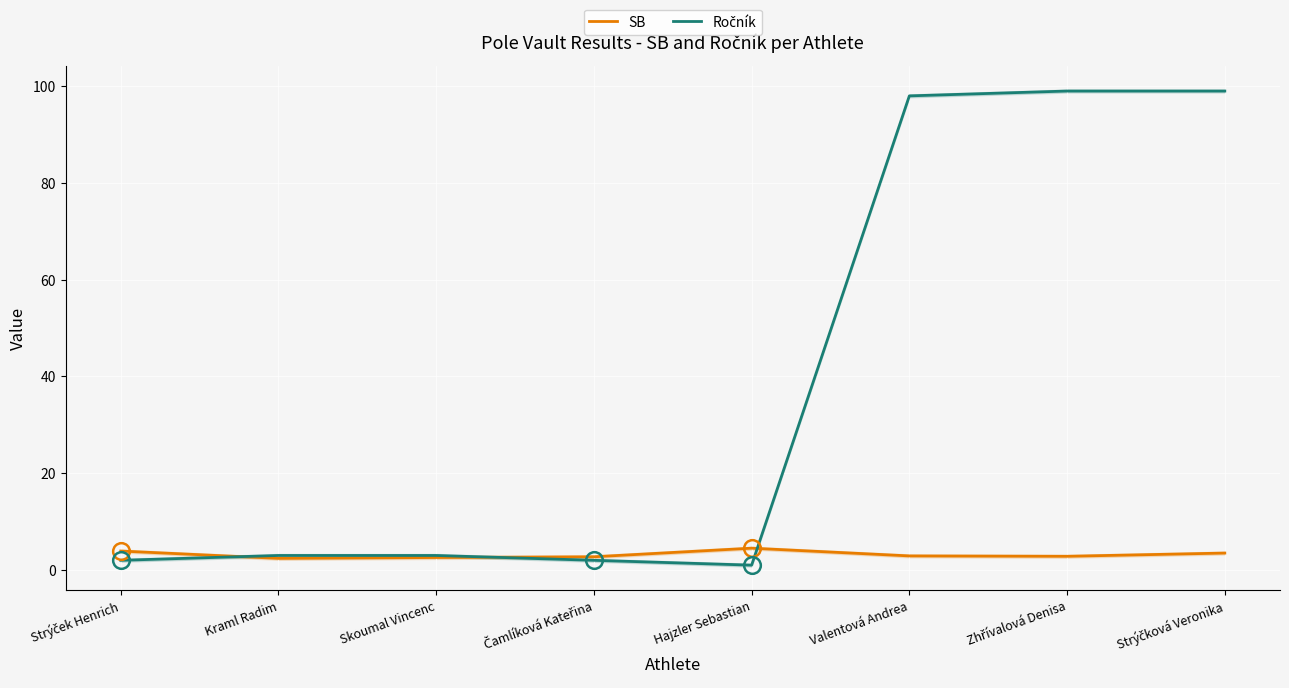

At how many categories does at least one series exceed 44?

3